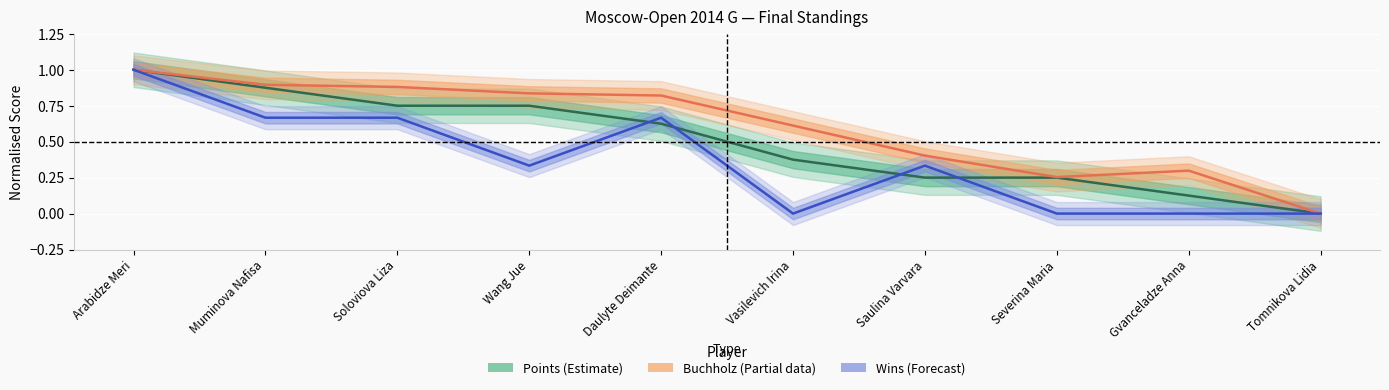

Which has a higher value, Severina Maria or Soloviova Liza?

Soloviova Liza